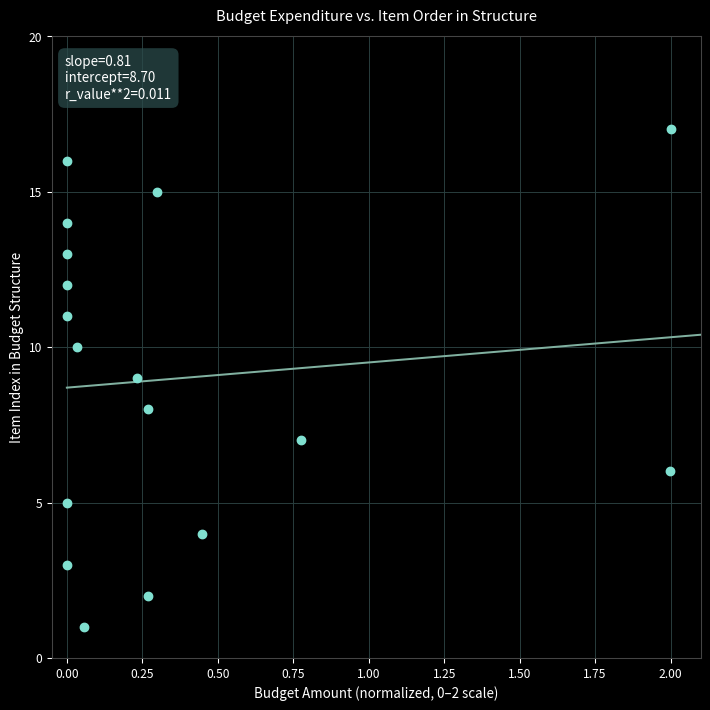

What is the range of Y values (max minus min)?

16